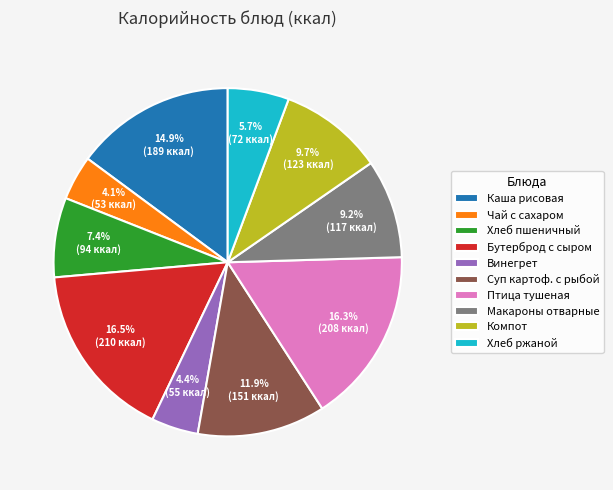

How many slices are in this pie chart?

10